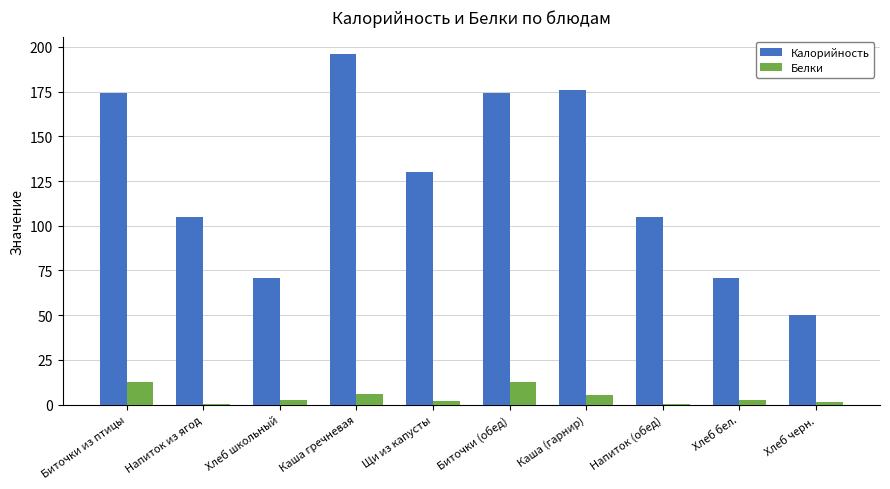

At which label does Калорийность first exceed 130?

Биточки из птицы